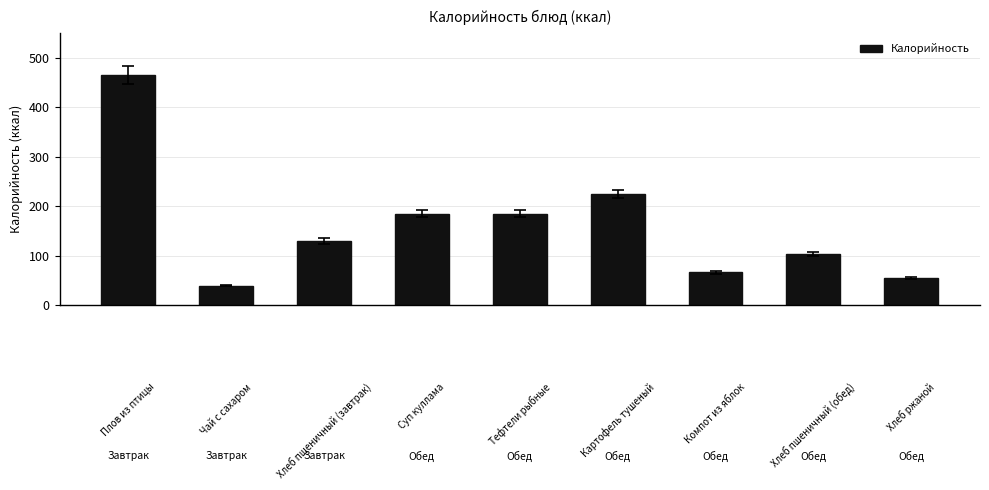

What is the minimum value shown in the chart?

40